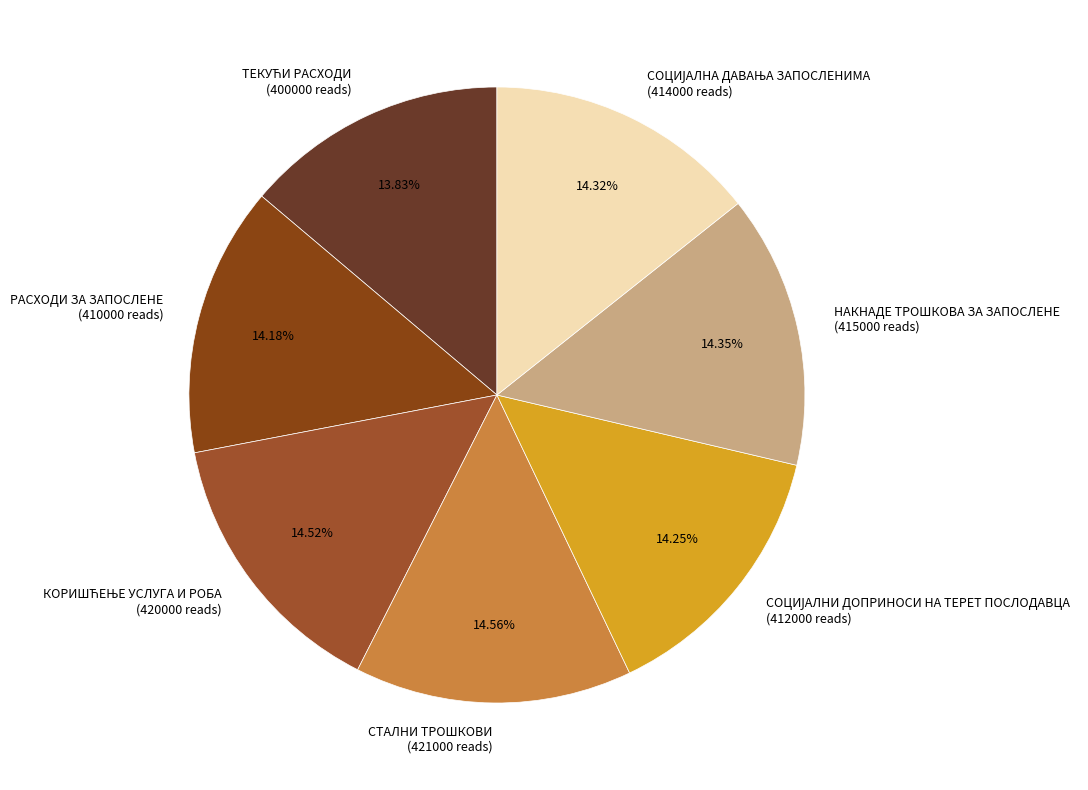

Is there any slice that represents more than half of the pie?

No